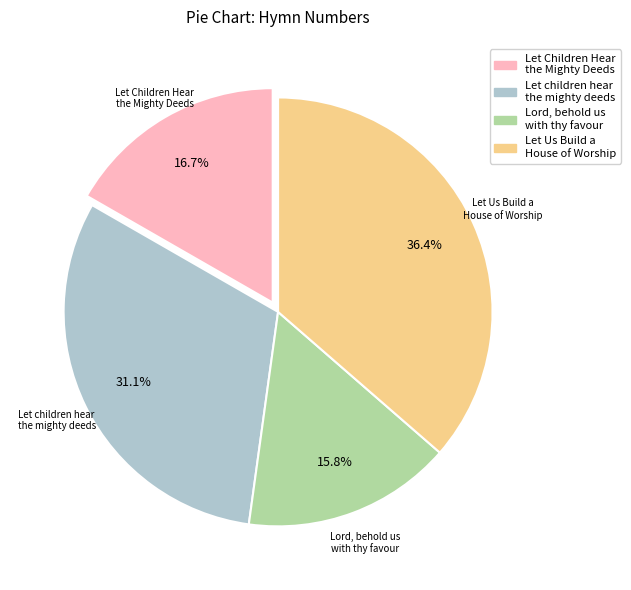

Is Let Us Build a House of Worship the majority of the pie?

No